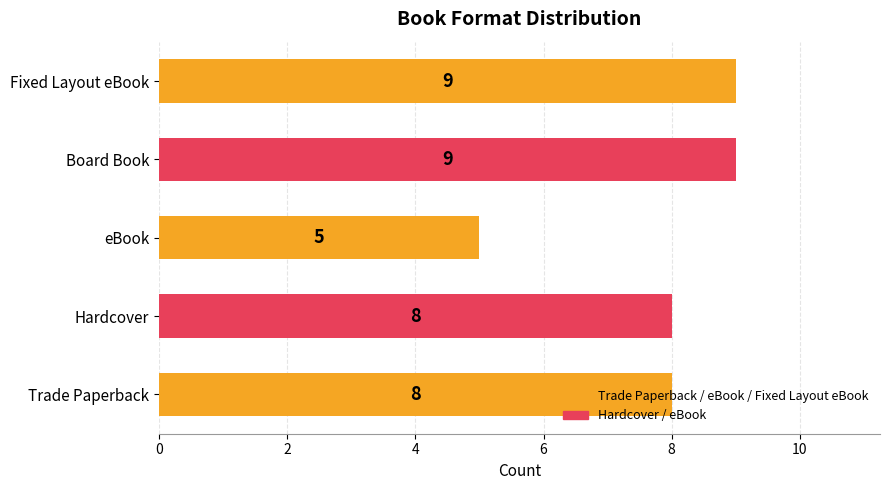

What is the average value?

8